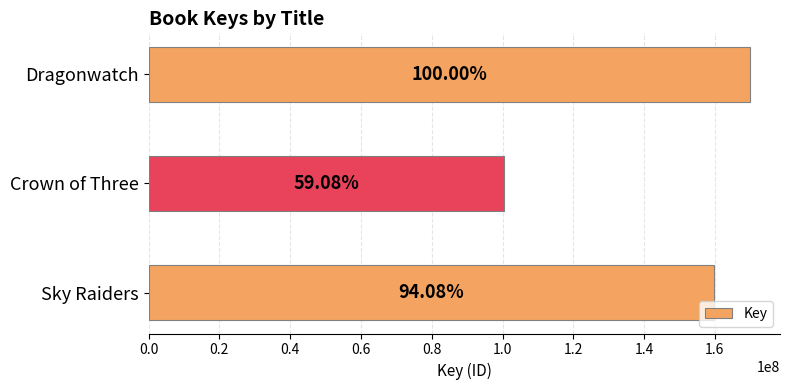

How many bars are there in total?

3